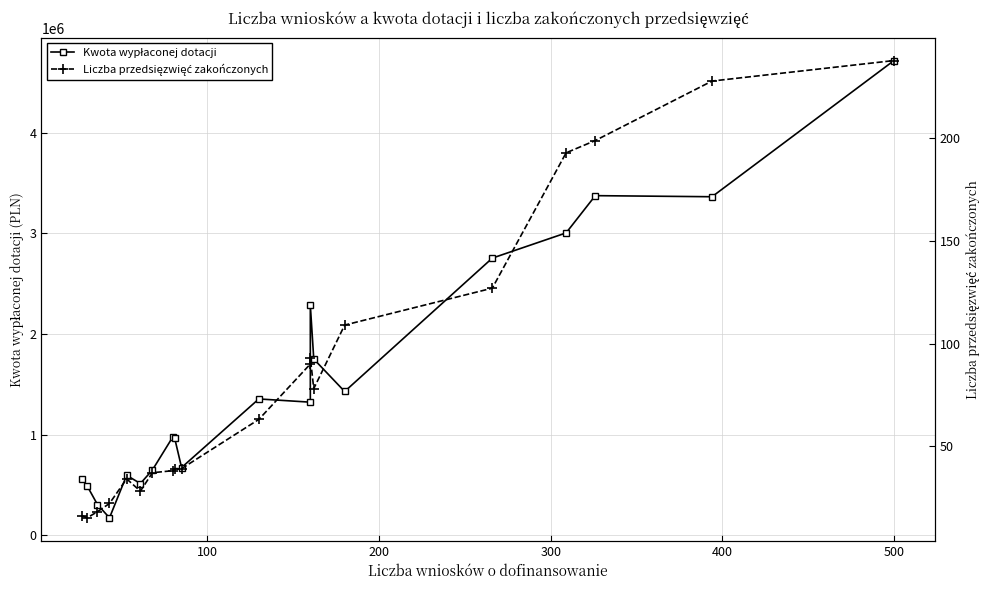

How many categories are shown in the chart?

20